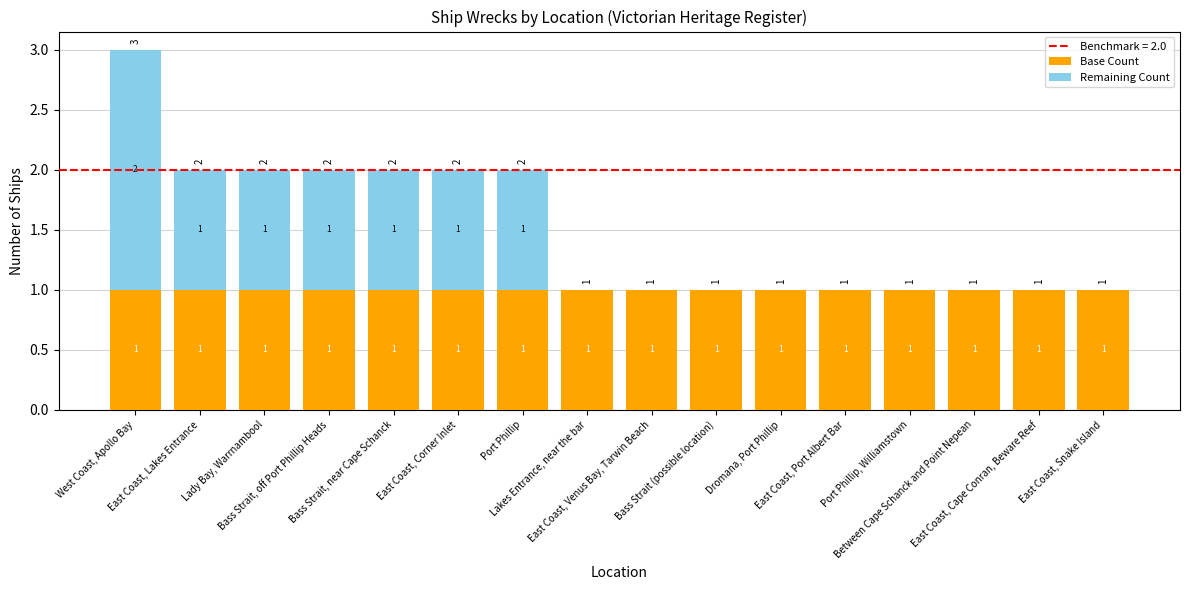

Are the bars grouped side by side (vs. stacked)?

No